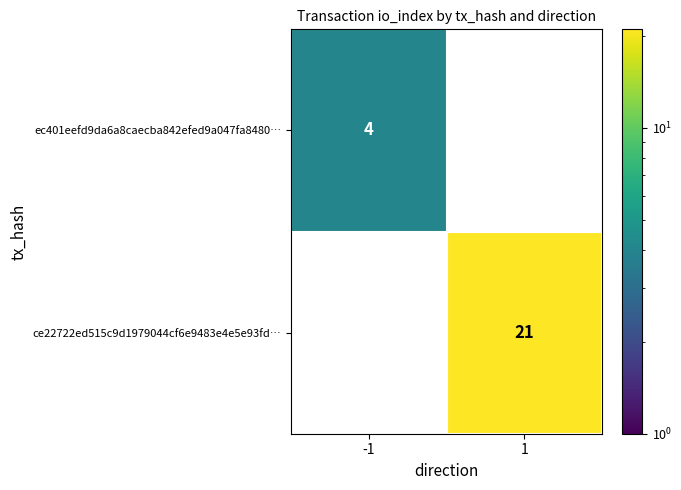

True or false: ec401eefd9da6a8caecba842efed9a047fa8480… has a value of 4 at -1.

True